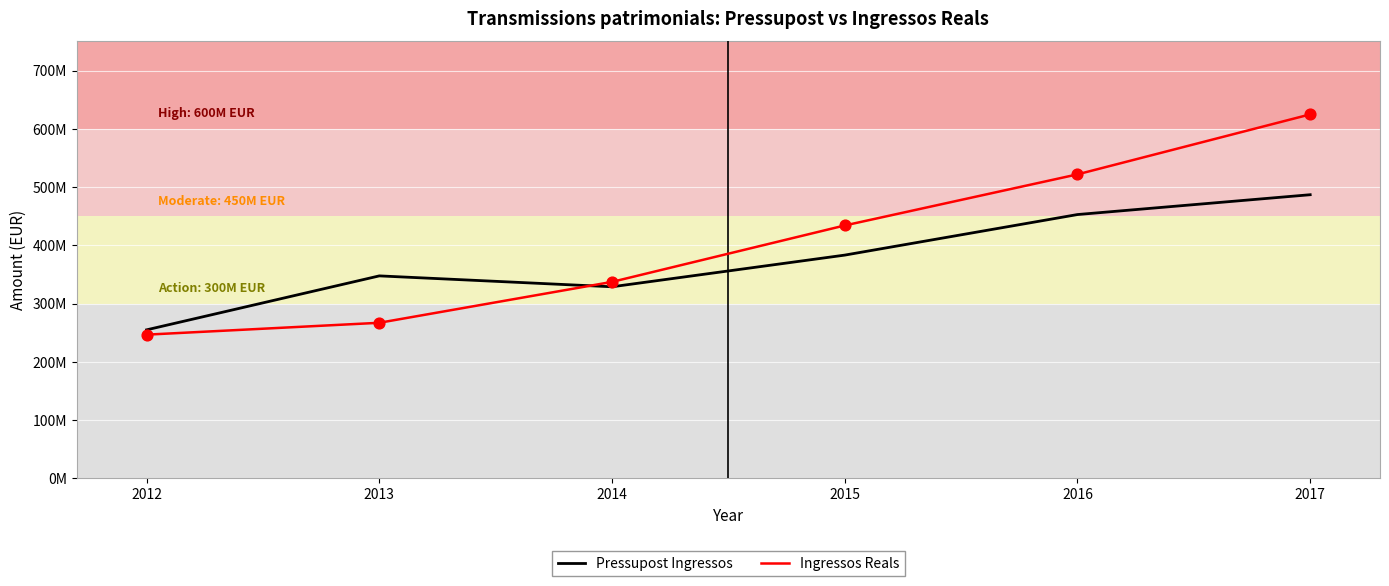

What are all the series names shown in the legend?

Pressupost Ingressos, Ingressos Reals